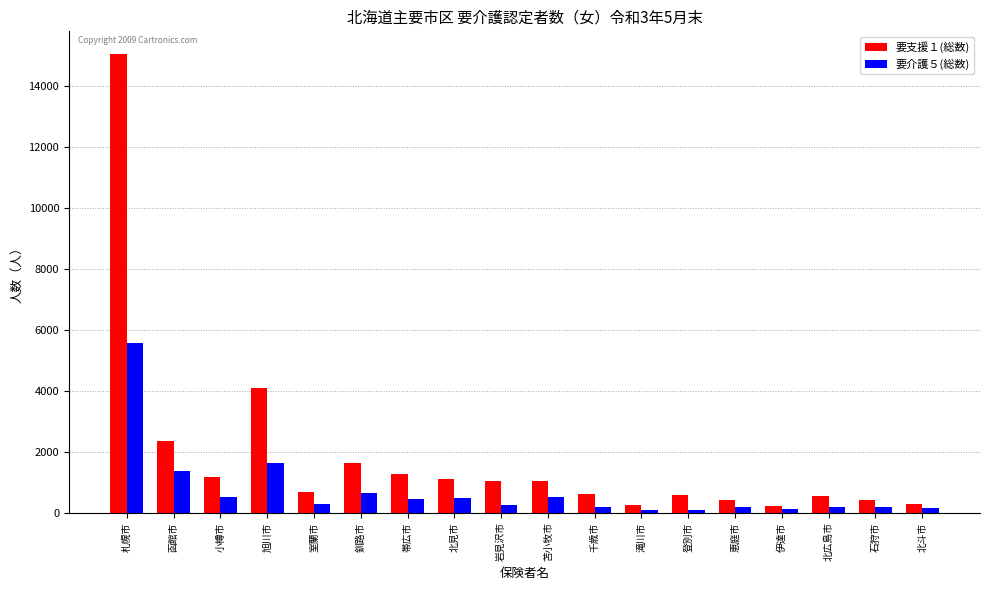

How many series are shown in this chart?

2